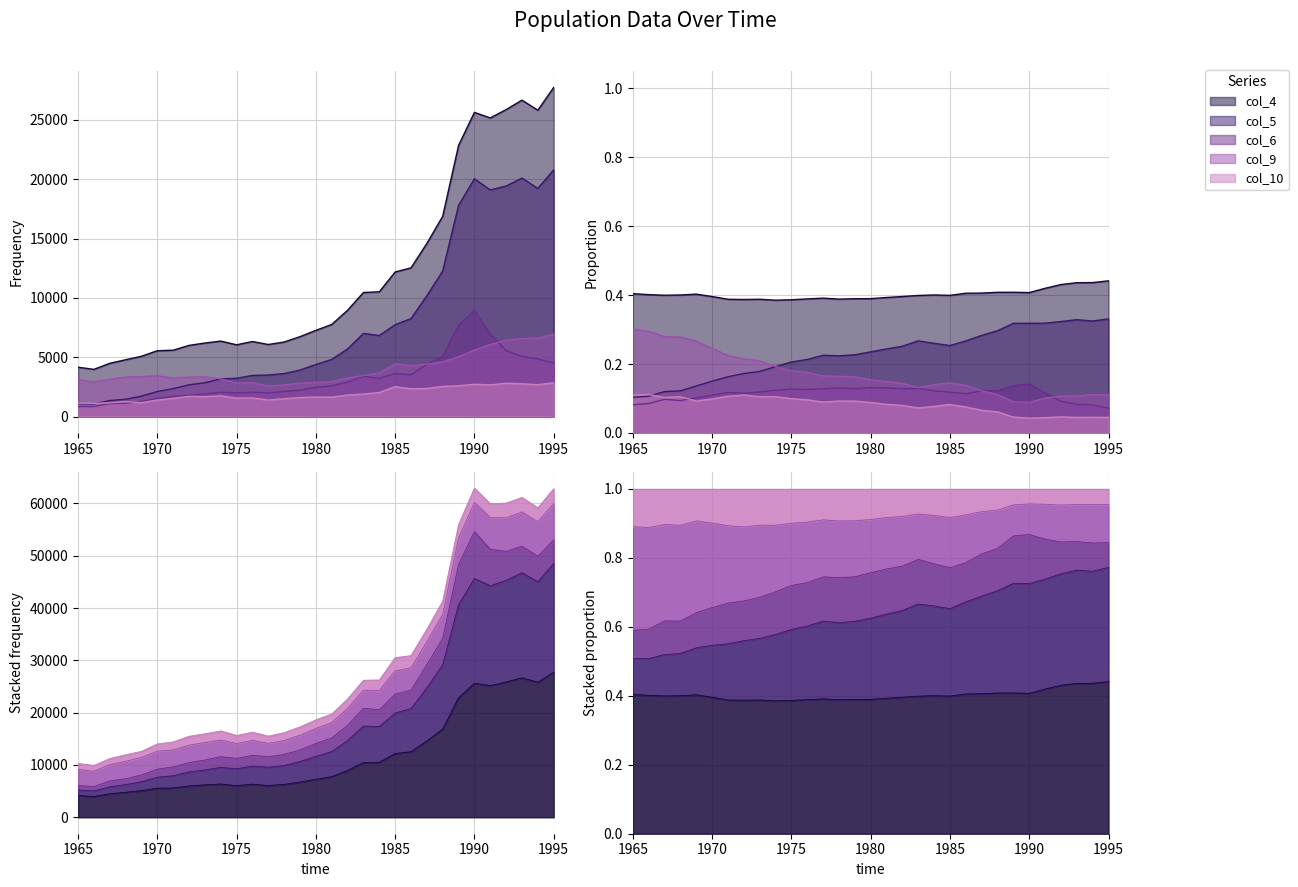

What is the total value across all series at 1969?

12610